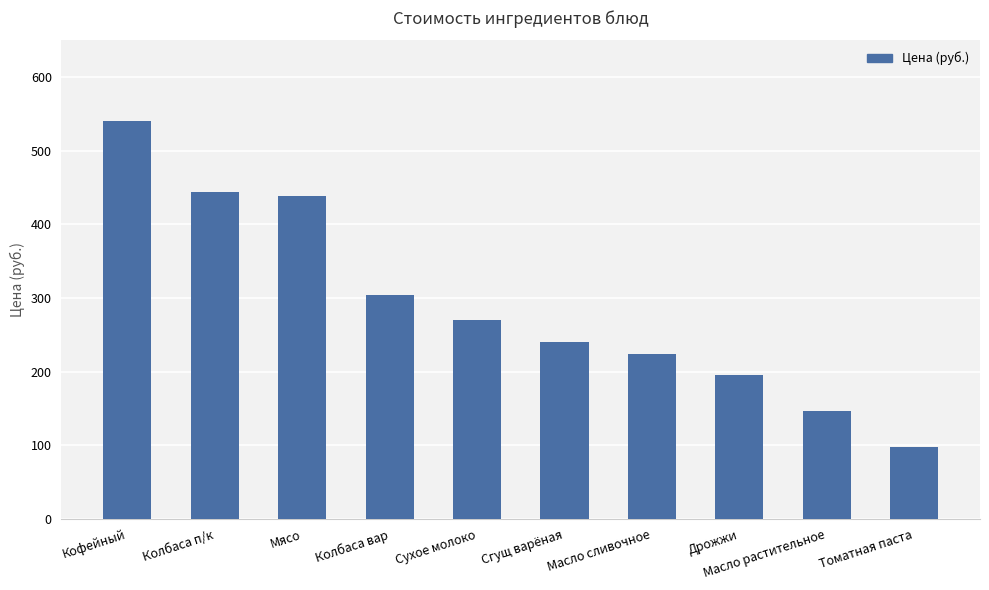

What is the ratio of the value at Дрожжи to the value at Сгущ варёная?

0.8